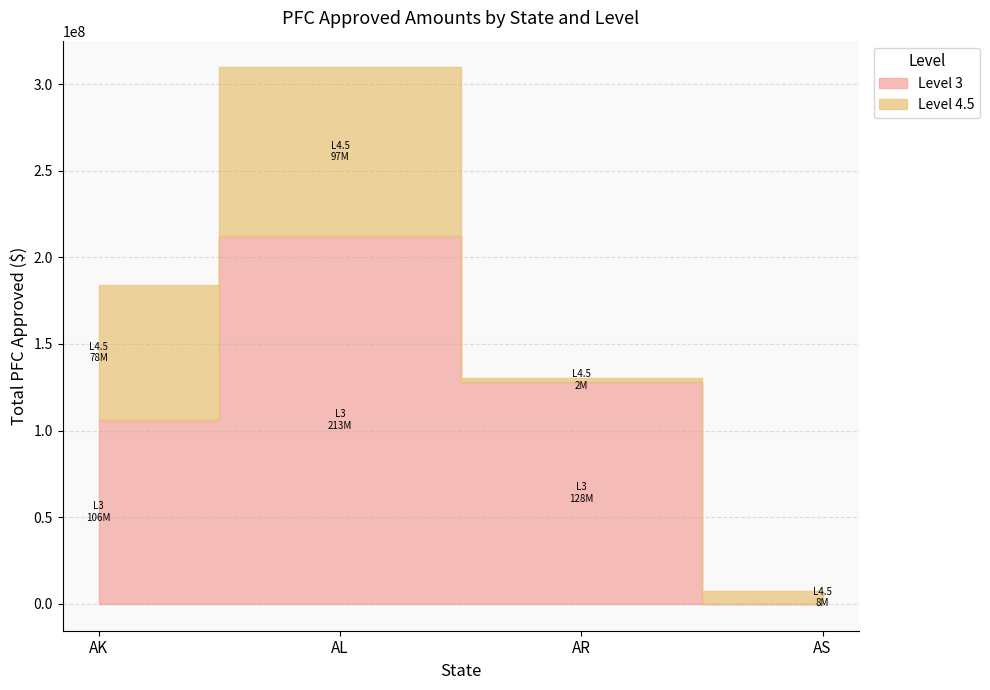

What are all the series names shown in the legend?

Level 3, Level 4.5